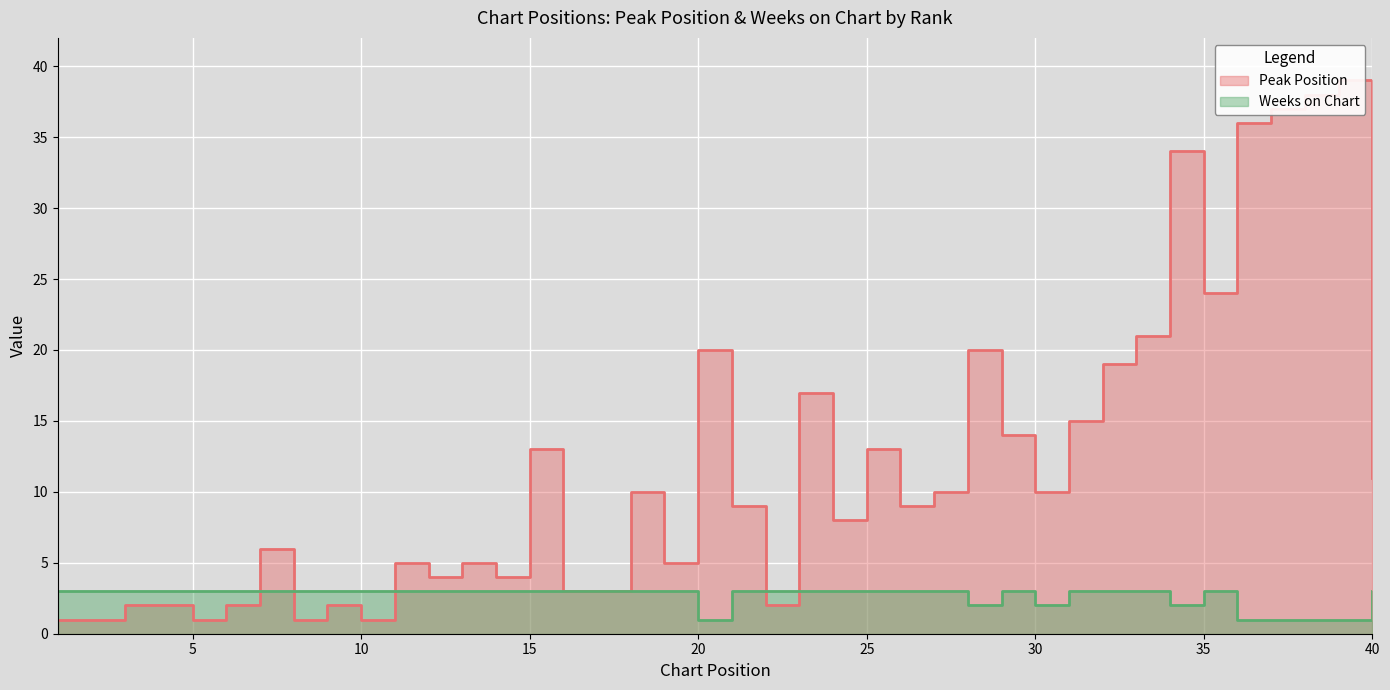

The value of Peak Position at 33 is 36. True or false?

False